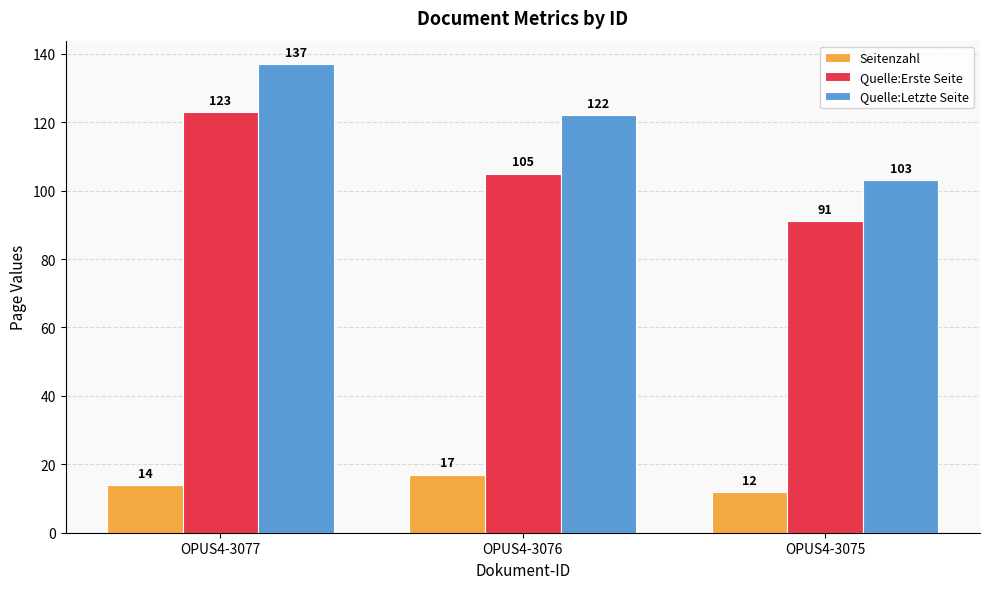

List the labels in order of Quelle:Erste Seite value, largest first.

OPUS4-3077, OPUS4-3076, OPUS4-3075